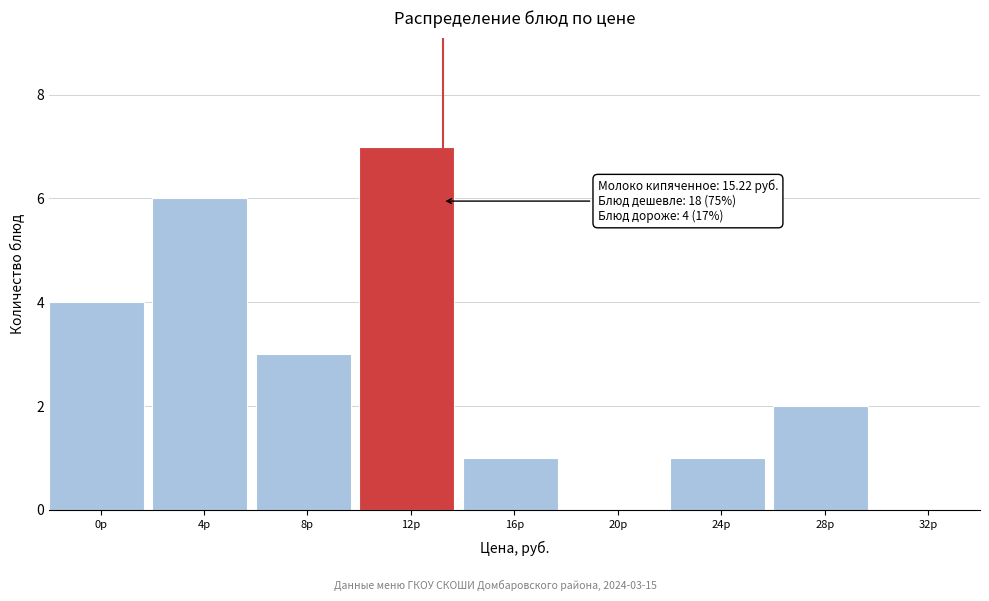

Reading left to right, extract all data points from this chart.

0р=4	4р=6	8р=3	12р=7	16р=1	20р=0	24р=1	28р=2	32р=0